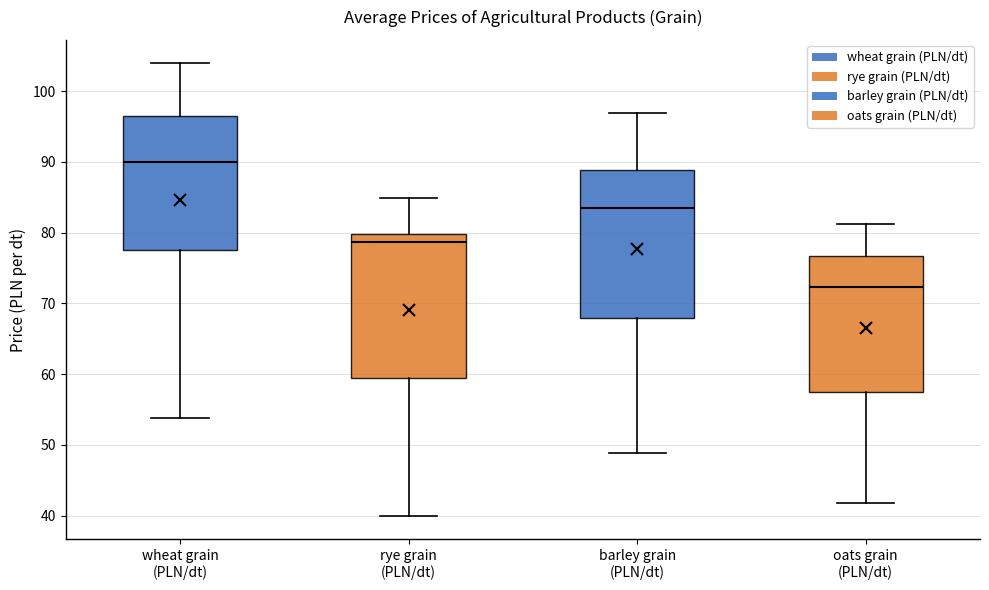

Where does the median line of the box for barley grain (PLN/dt) sit on the y-axis? The values are not printed on the chart, so give them approximately, as read against the axis.

83